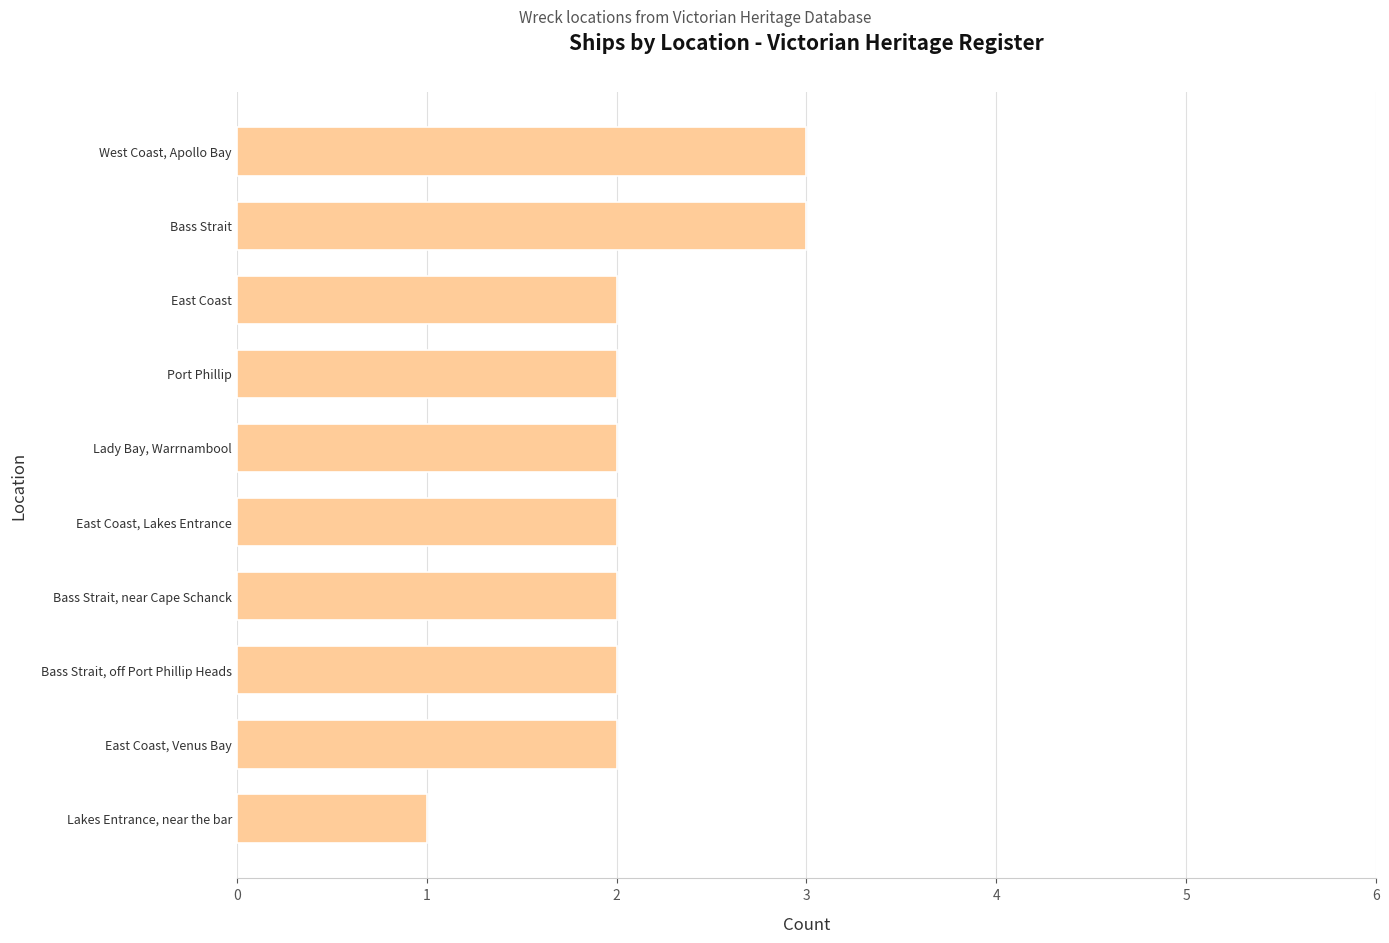

What is the label of the 7th bar from the top?

Bass Strait, near Cape Schanck